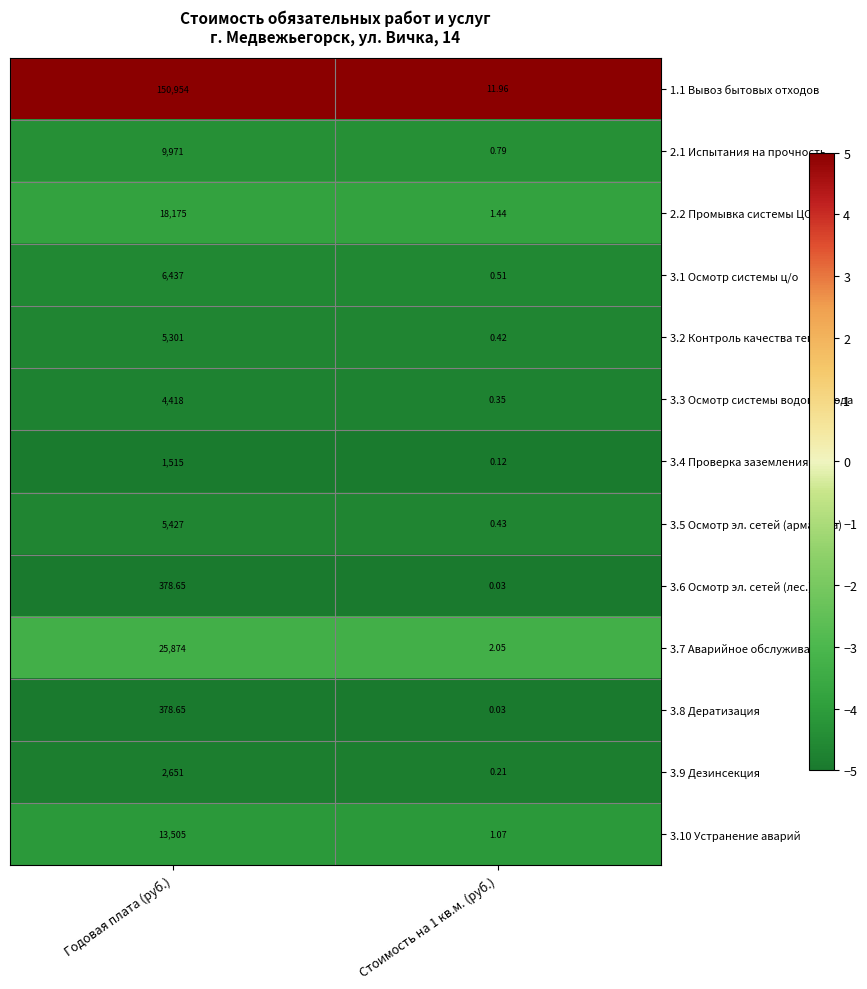

At which label does 3.2 Контроль качества тепла reach its peak?

Годовая плата (руб.)